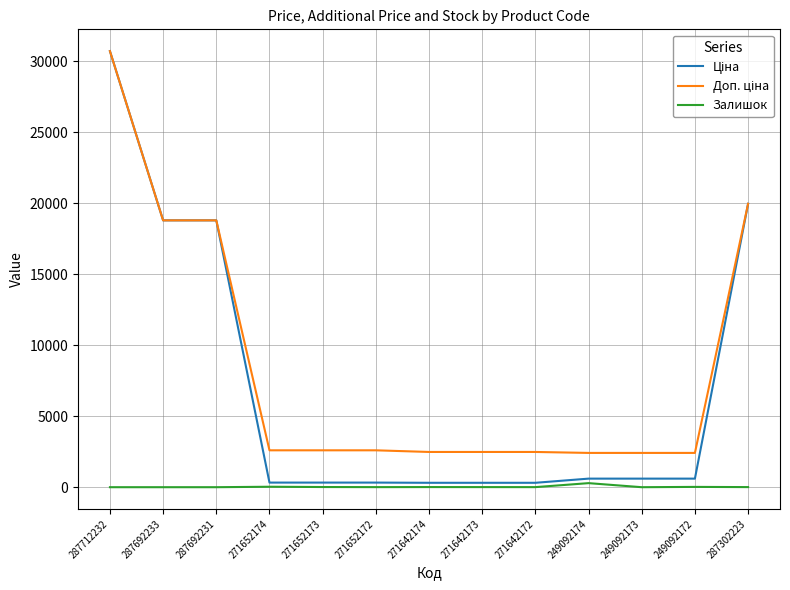

What is the sum of all Залишок values?

384.0